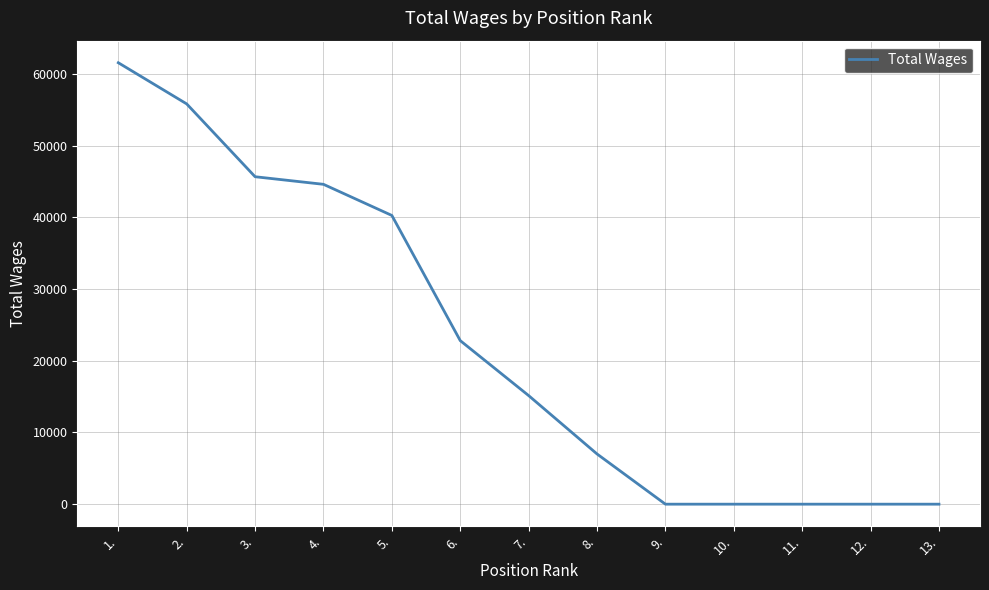

Which has a higher value, 5. or 11.?

5.